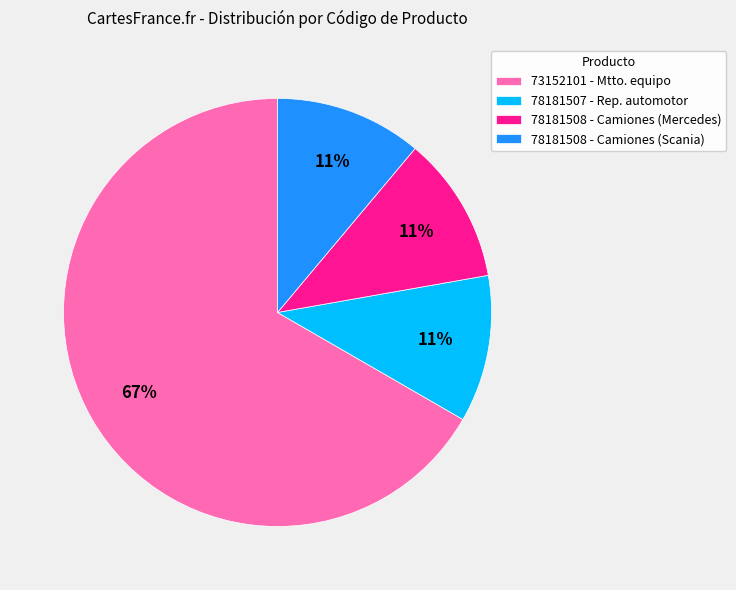

Combined, do 78181508 - Camiones (Mercedes) and 78181507 - Rep. automotor account for over 50%?

No